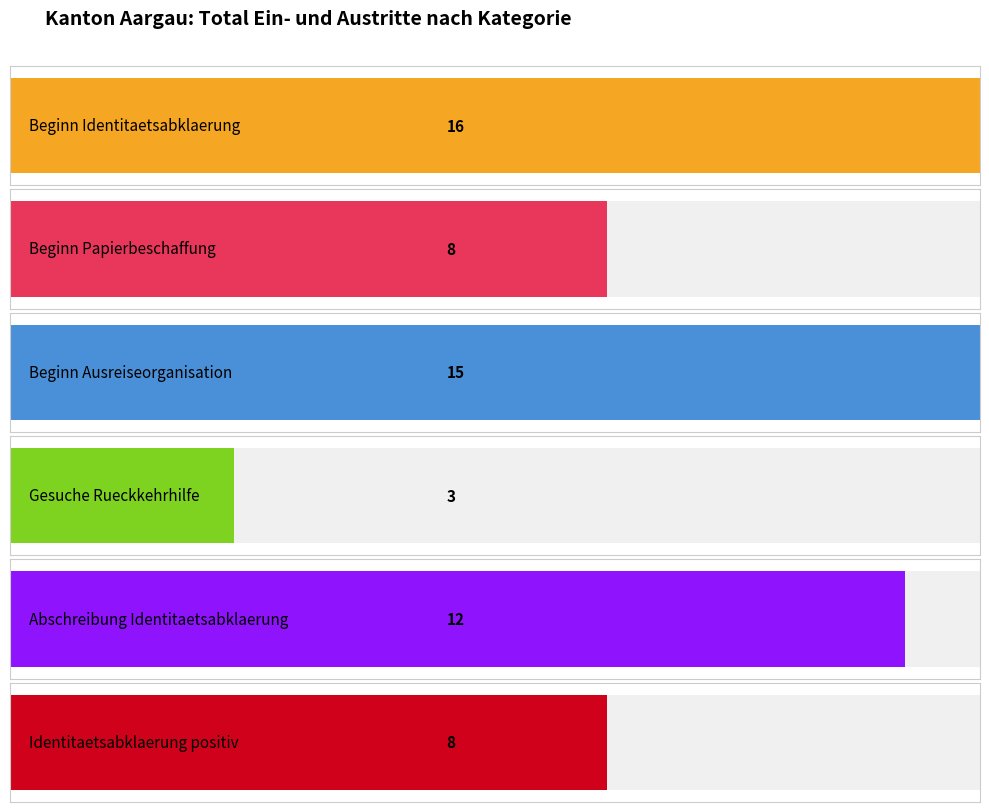

Which series has the largest range (max minus min)?

Beginn Ausreiseorganisation